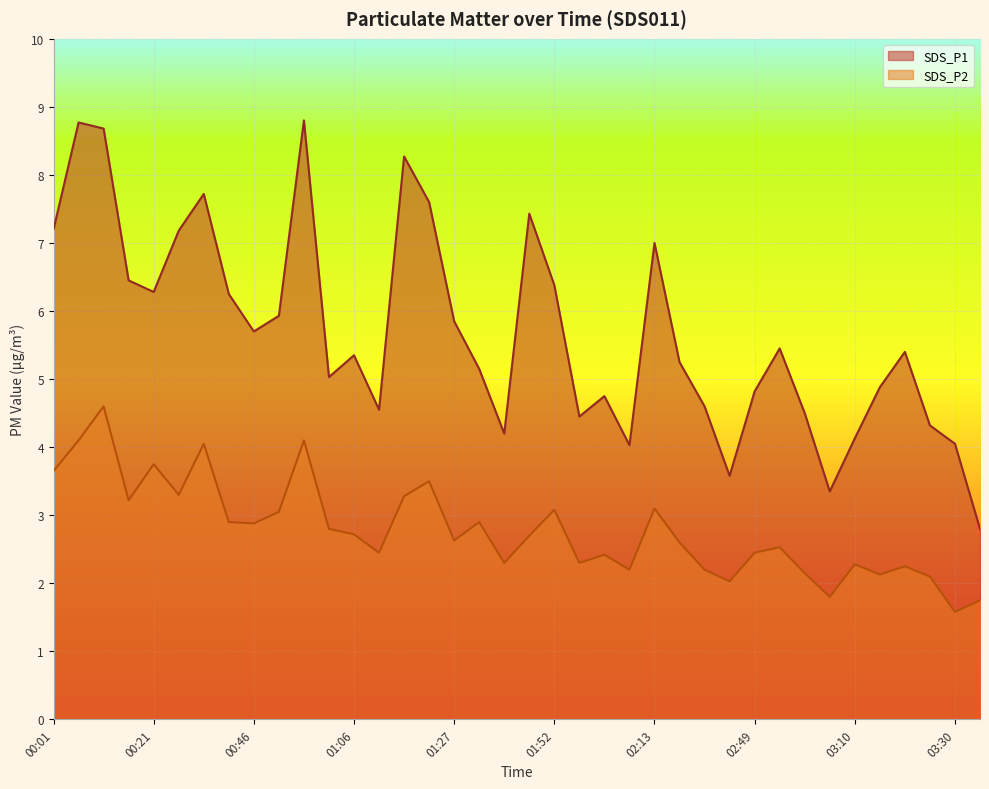

What is the label of the 14th point from the right?

02:13